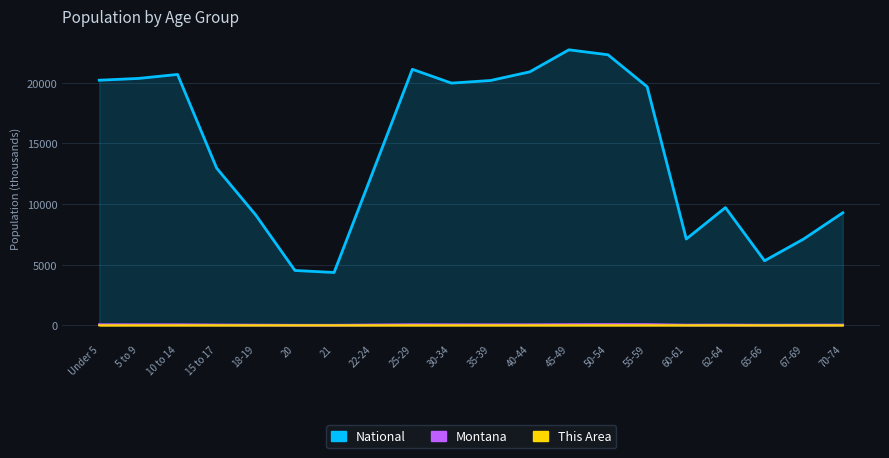

What position from the left is 20?

6